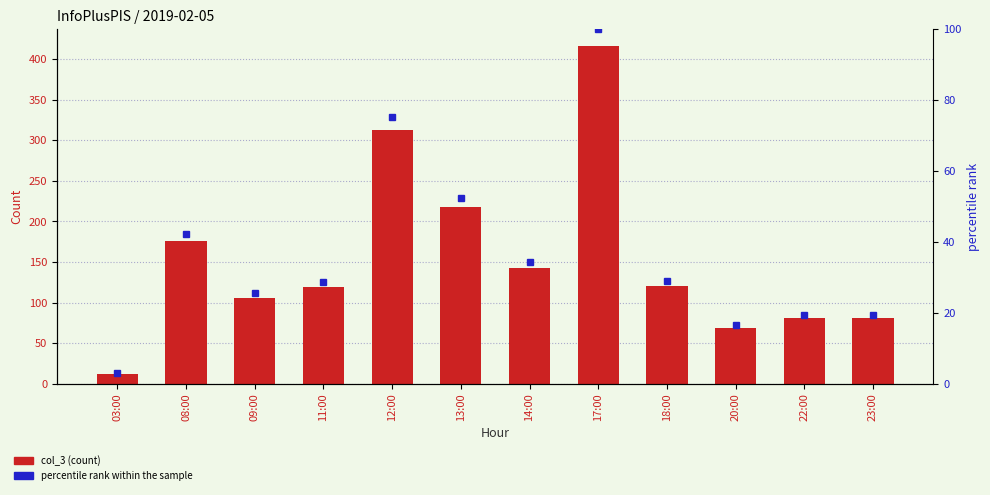

How many values in the percentile rank within the sample series are below 28?

5